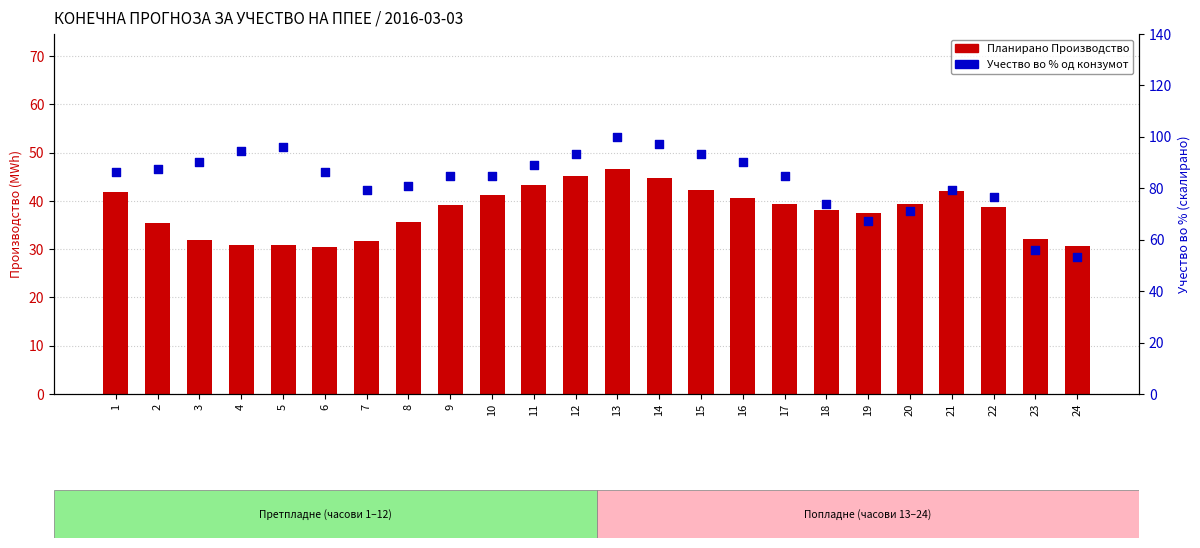

Which series contains the highest Y value?

Учество во % од конзумот (скалирано)